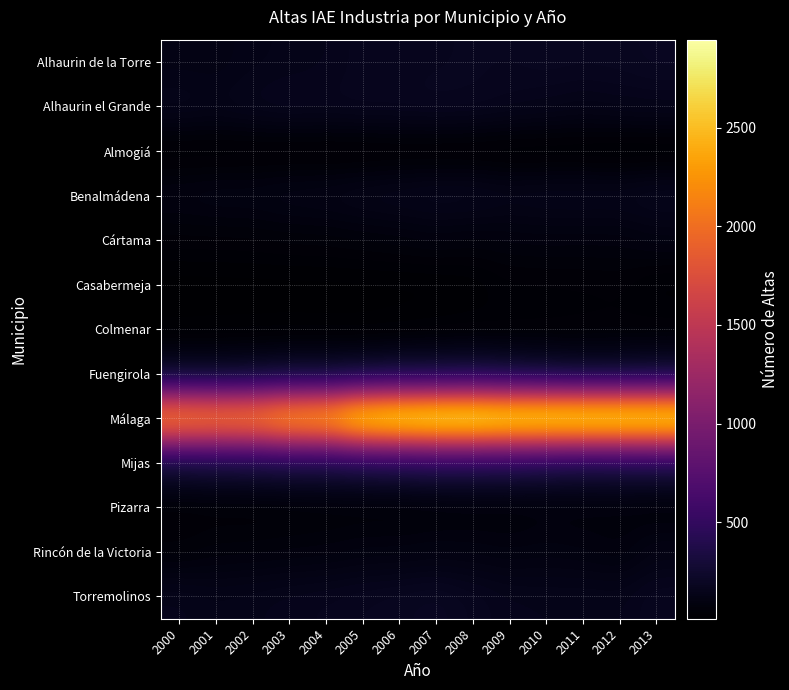

What is the difference between the highest and lowest values at 2005?

2779